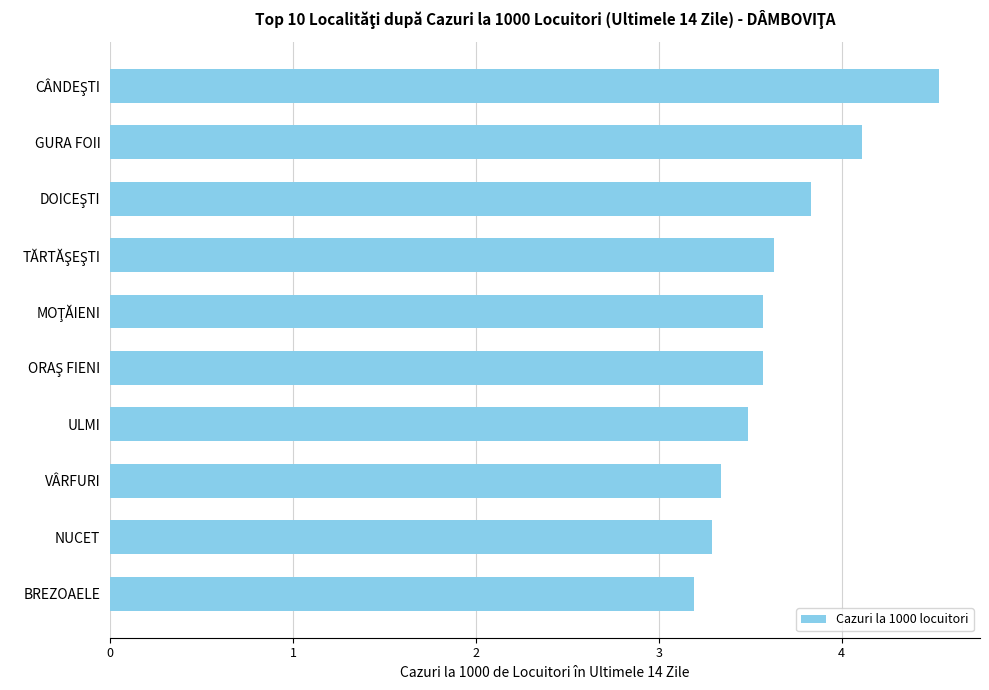

At which label is the value closest to 3?

BREZOAELE